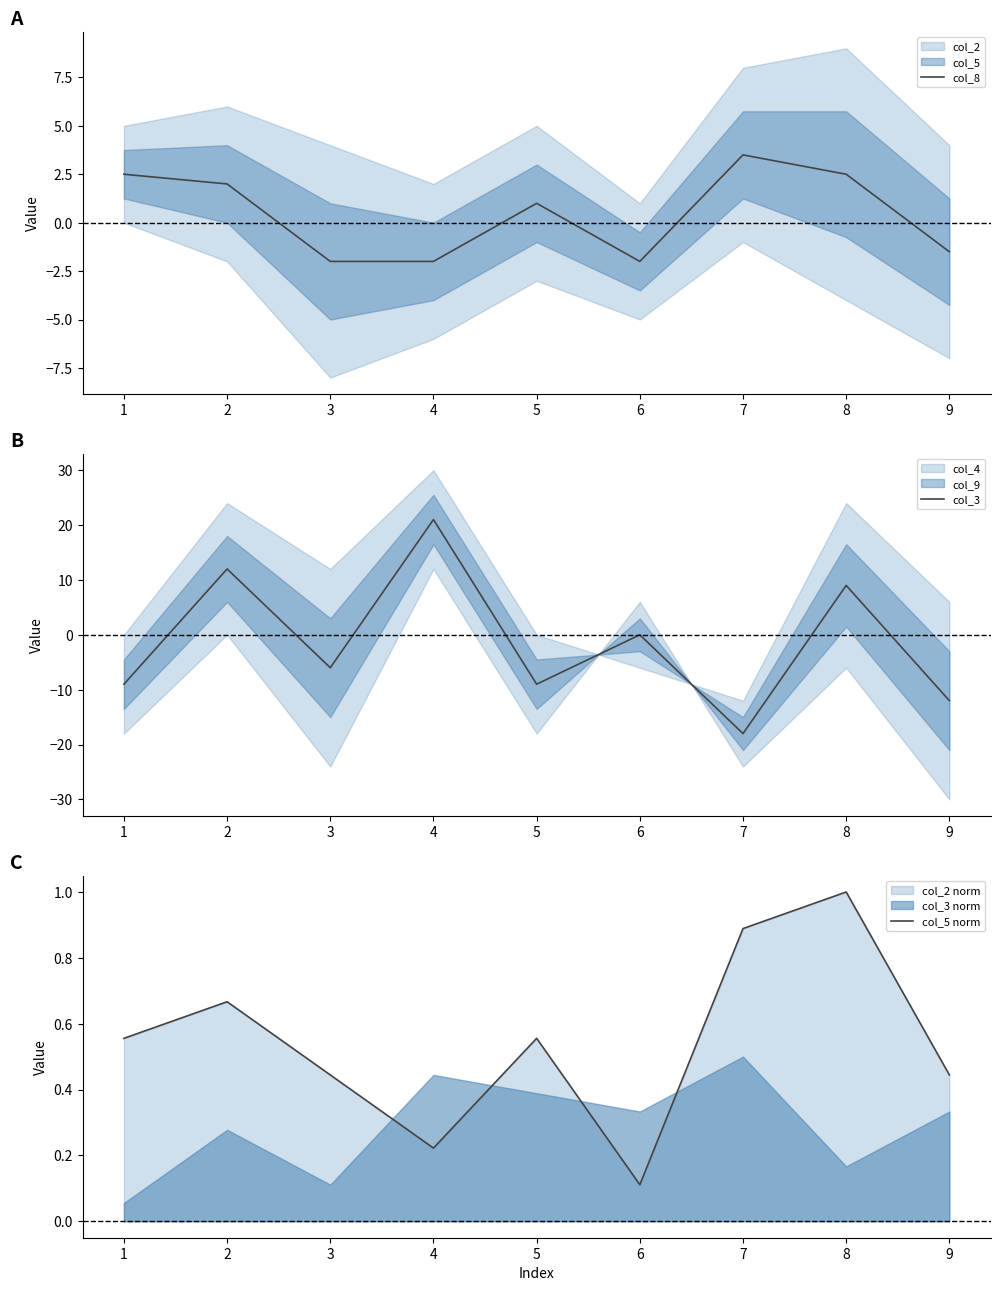

Where is col_8 nearest to the value 0?

5